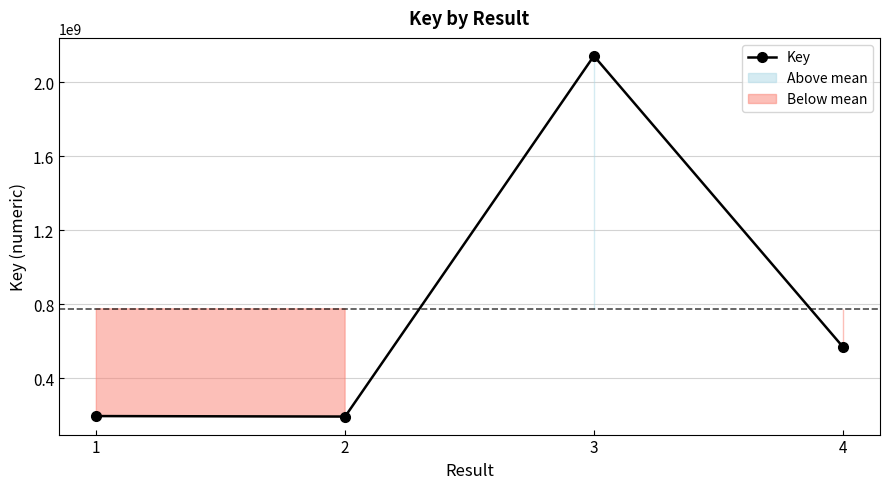

Reading left to right, transcribe all the data shown in this chart.

1=196414093	2=193831542	3=2142371111	4=571743979